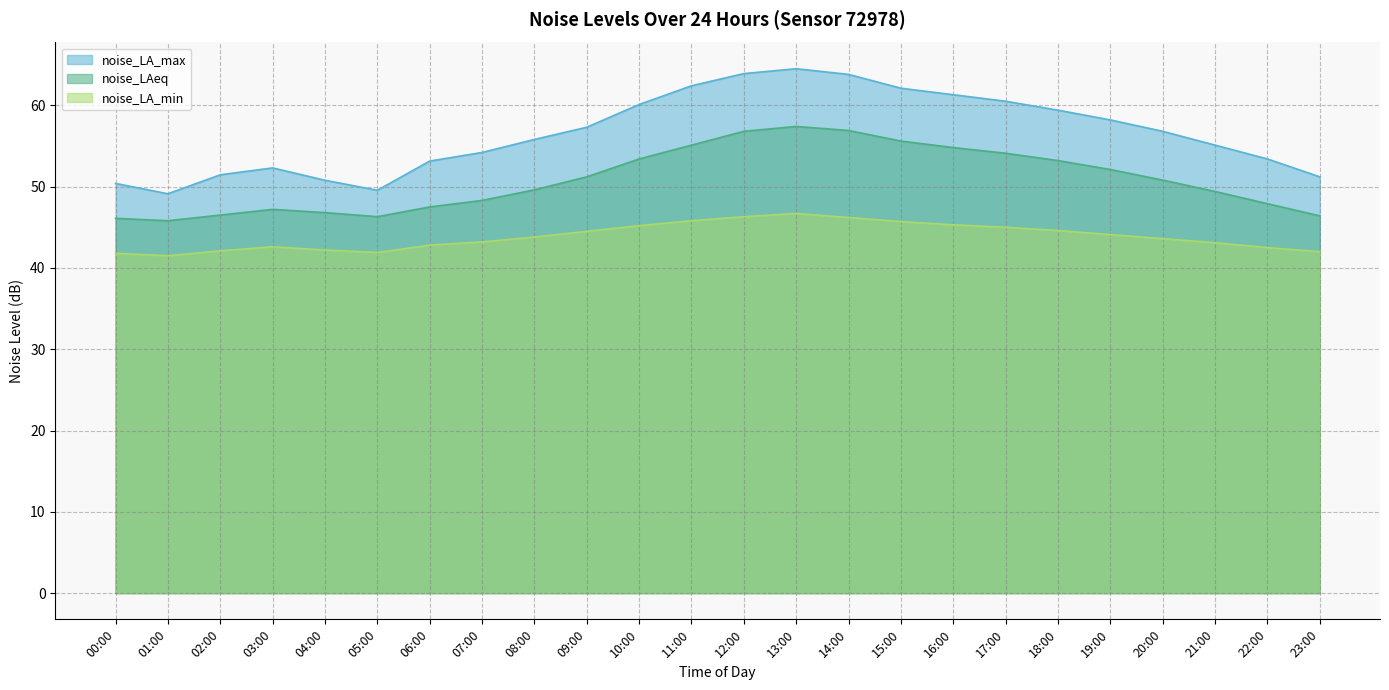

What is the smallest value displayed?

41.5